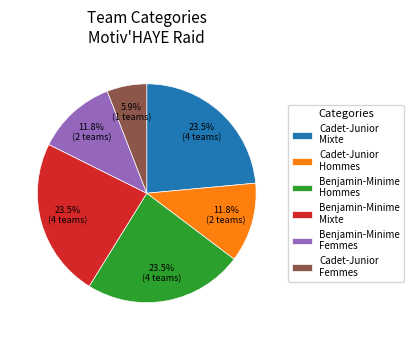

Does Cadet-Junior Femmes account for over 50% of the chart?

No